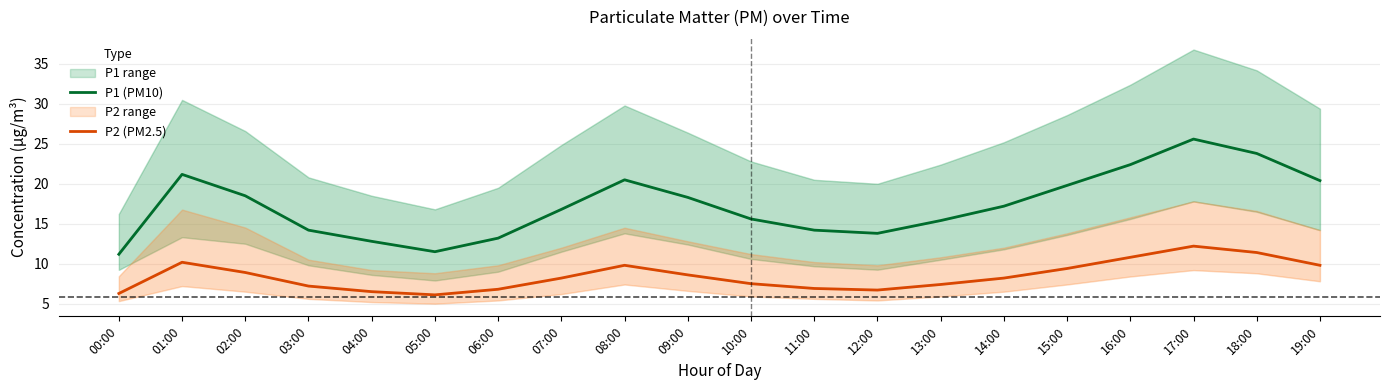

What is the sum of all P1 (PM10) values?

346.4